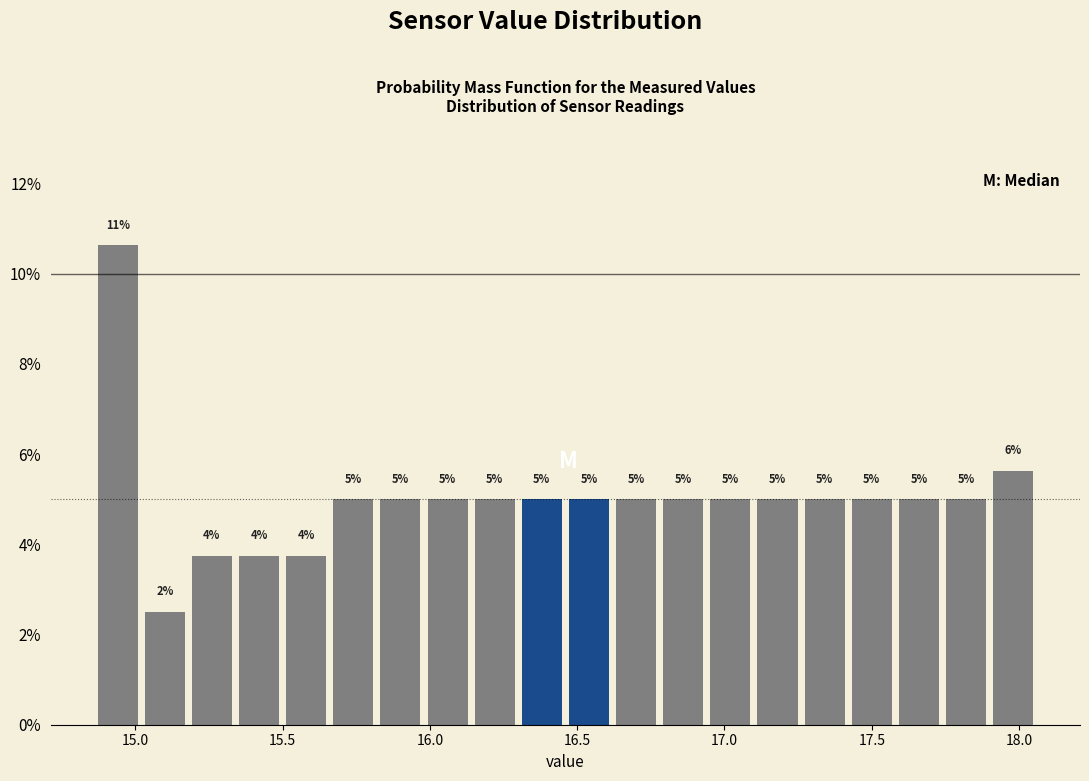

Around what value on the x-axis is the tallest bar? Give the approximate position of its centre, as read against the axis.

14.95